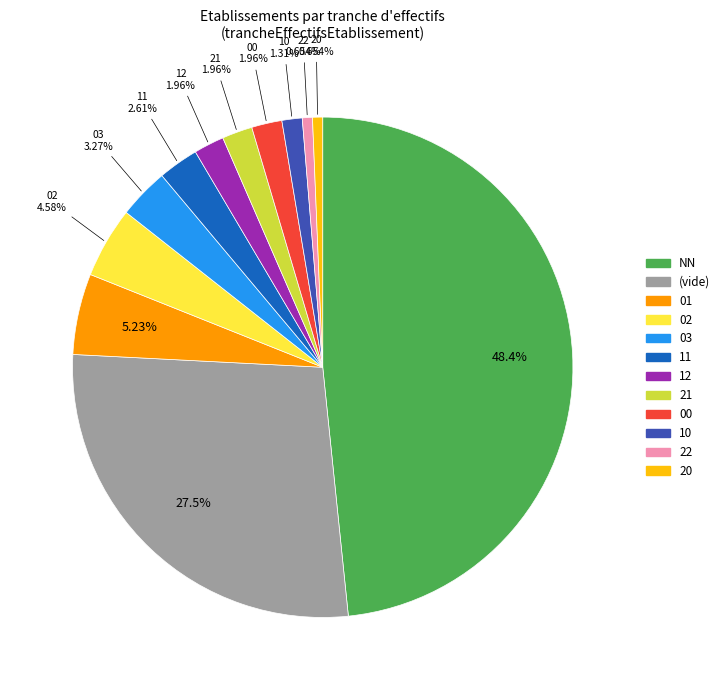

Does any single category account for the majority?

No